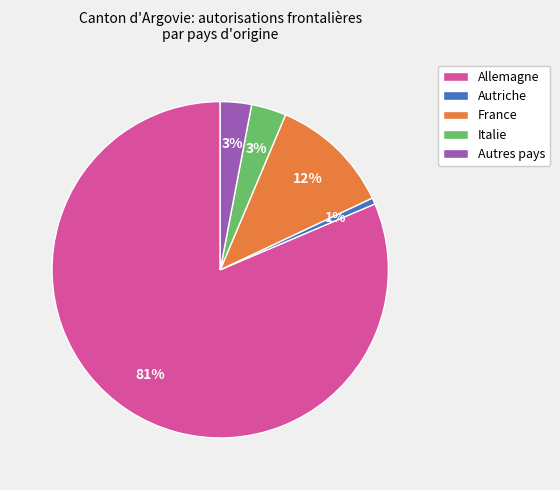

Between Autres pays and Autriche, which is larger?

Autres pays